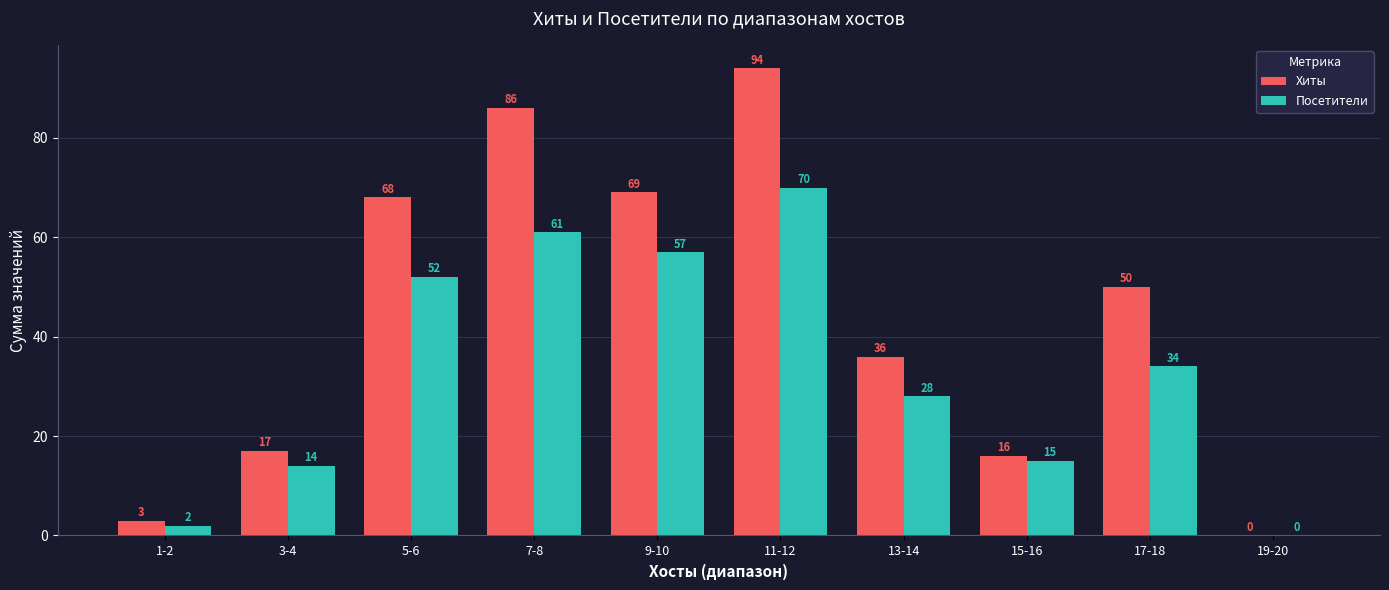

Which series changed the most between 9-10 and 15-16?

Хиты